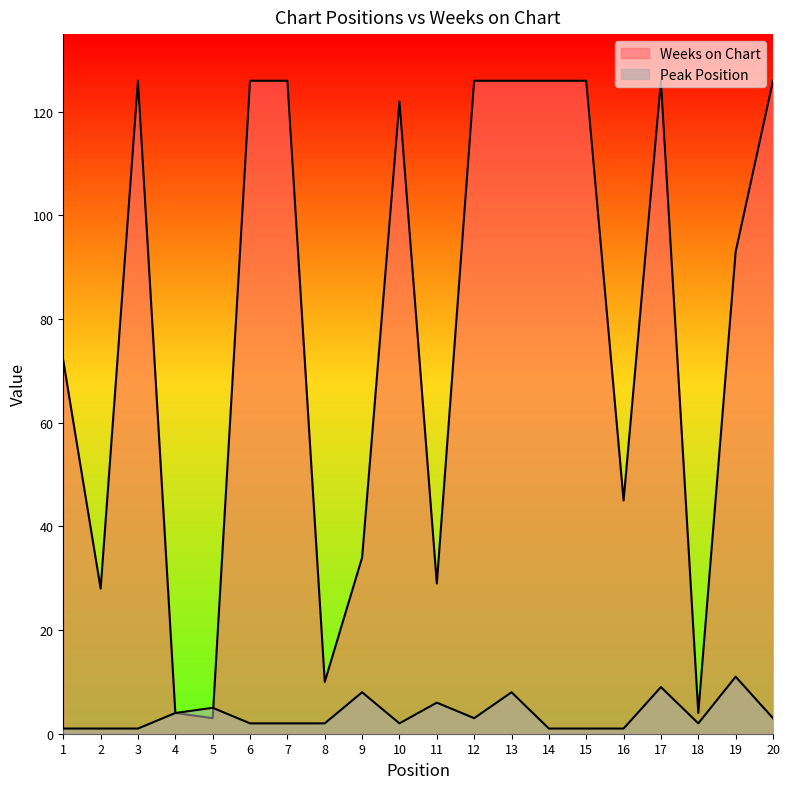

Does the chart display data point markers on the line(s)?

No